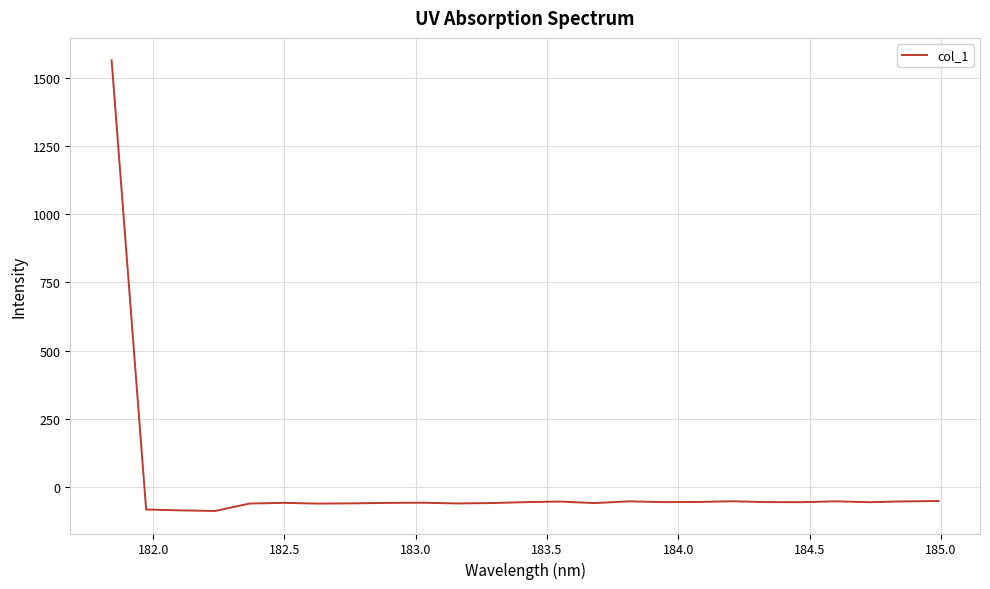

What is the minimum value shown in the chart?

-89.8